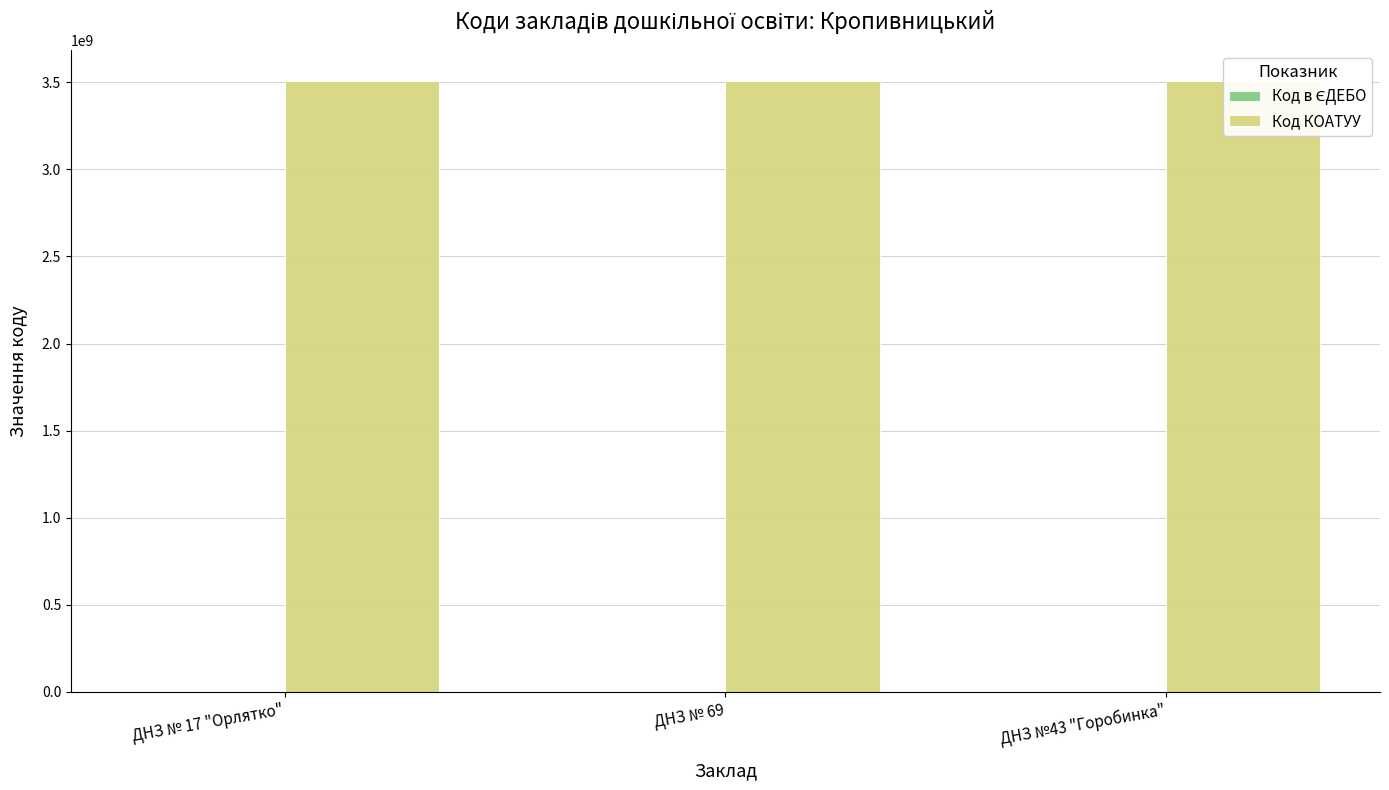

Which has a higher value, ДНЗ № 69 or ДНЗ №43 "Горобинка"?

ДНЗ № 69